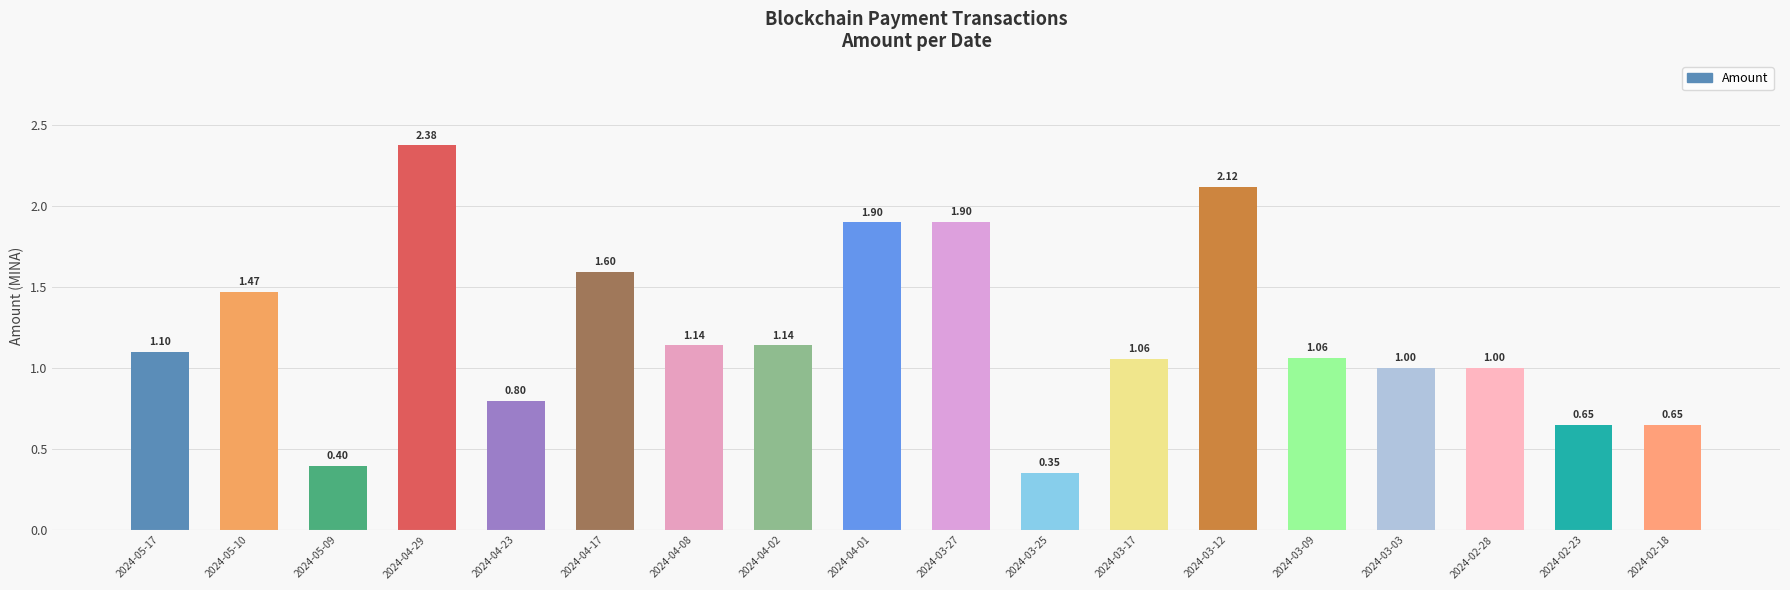

What is the sum of all values?

21.7